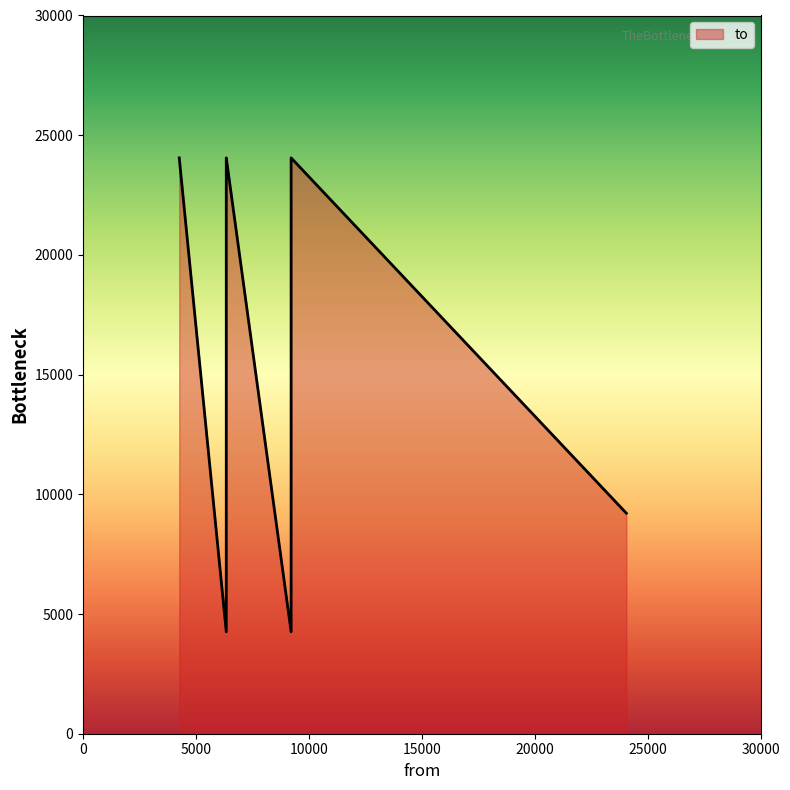

Which category has the lowest value across all series?

9212